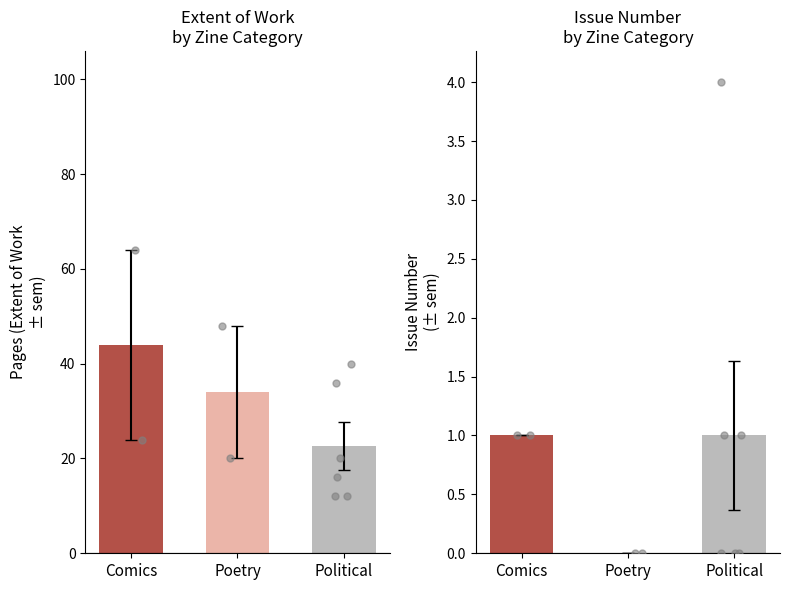

At how many categories does at least one series exceed 48?

1